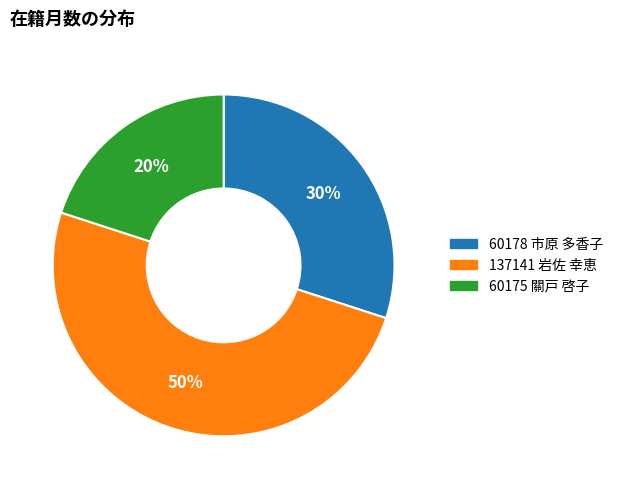

Is the sum of 137141 岩佐 幸恵 and 60178 市原 多香子 greater than half?

Yes